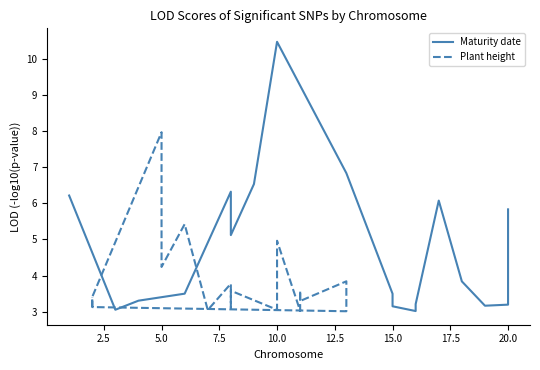

What is the difference between the maximum and minimum values in the Plant height series?

5.0